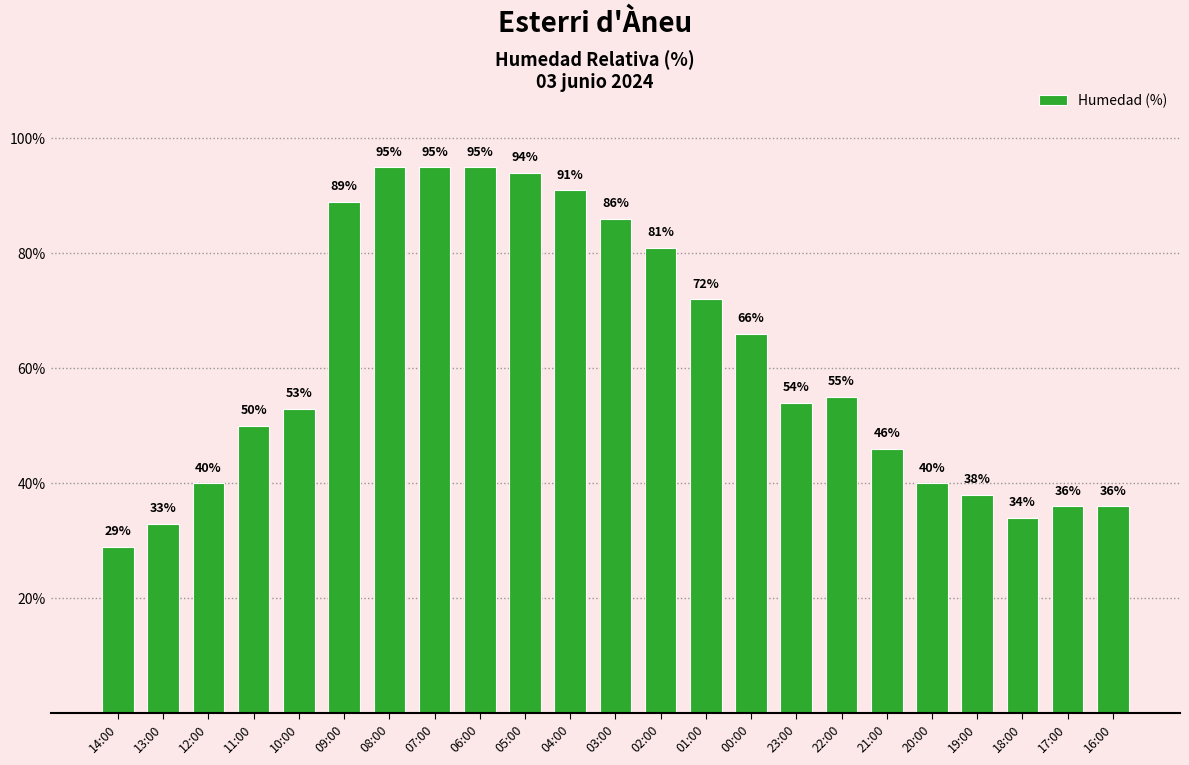

How many categories are shown in the chart?

23